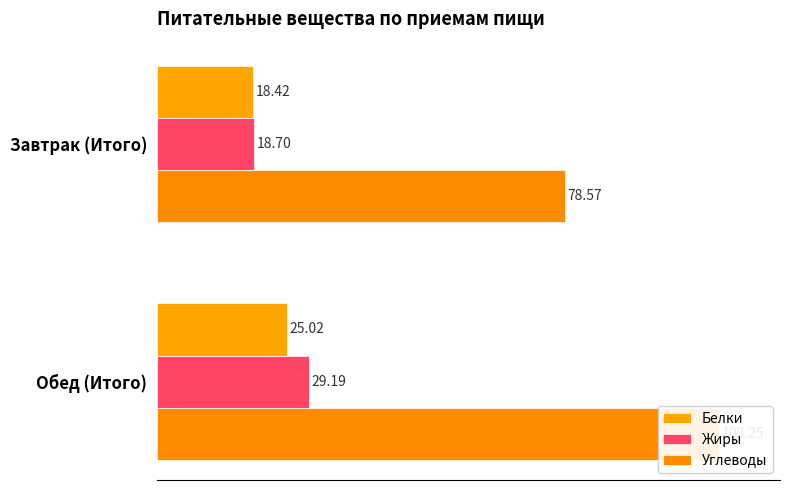

What is the minimum value shown in the chart?

18.4